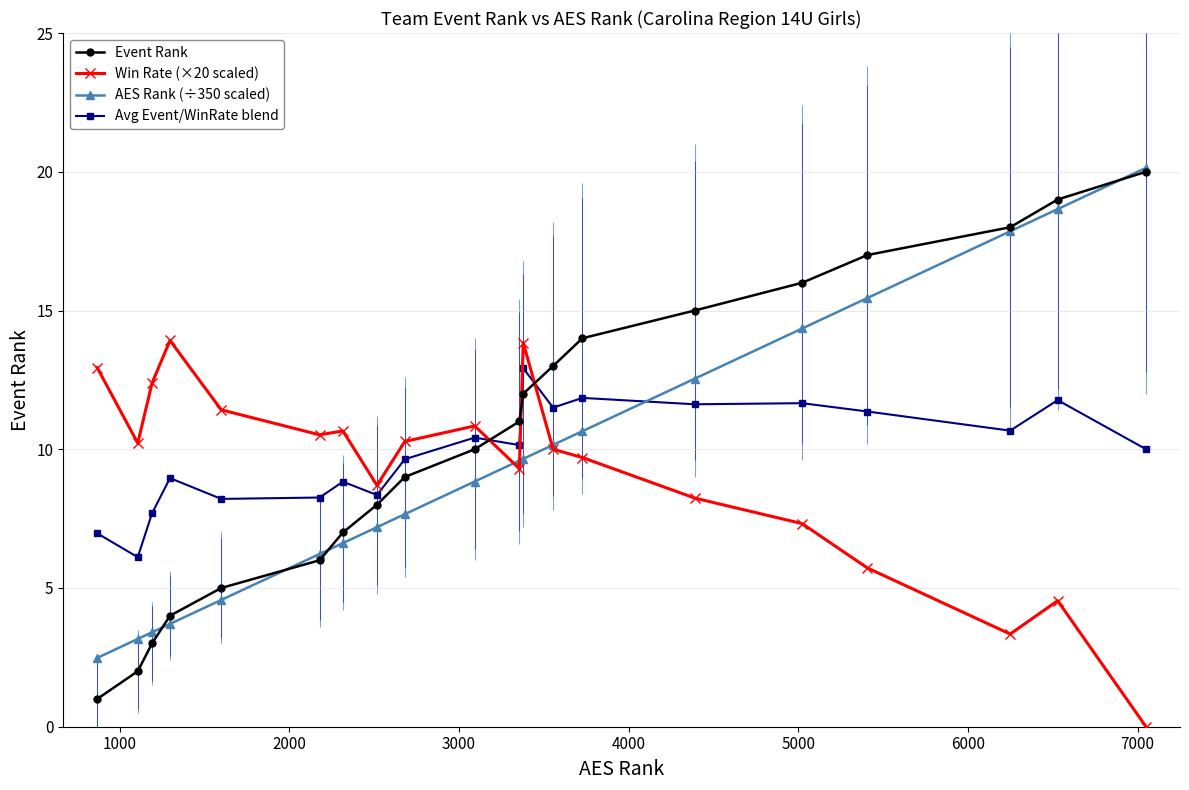

What is the value of the Win Rate (×20 scaled) point at the 10th from the left?

10.8